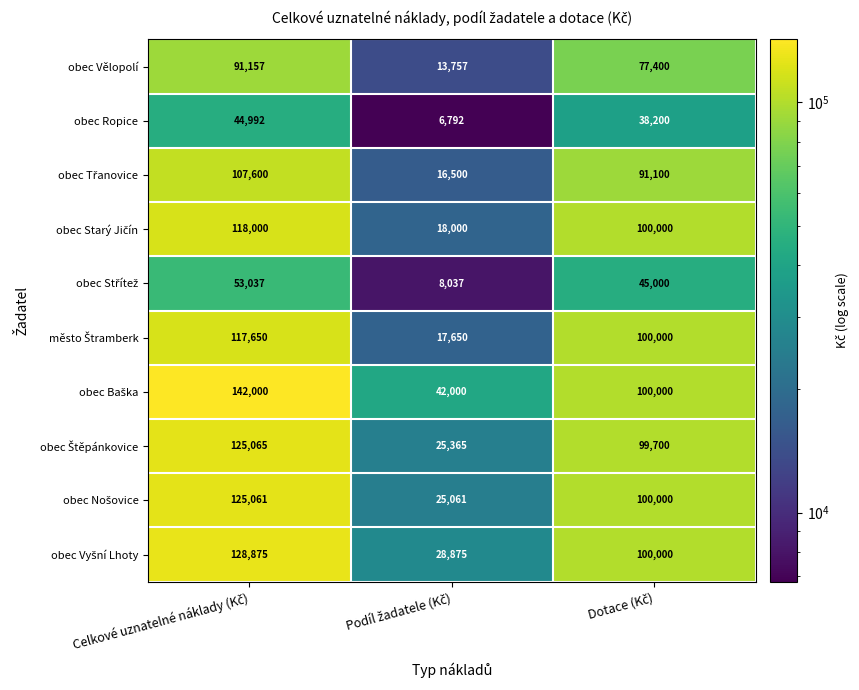

What is the maximum value shown in the chart?

142000